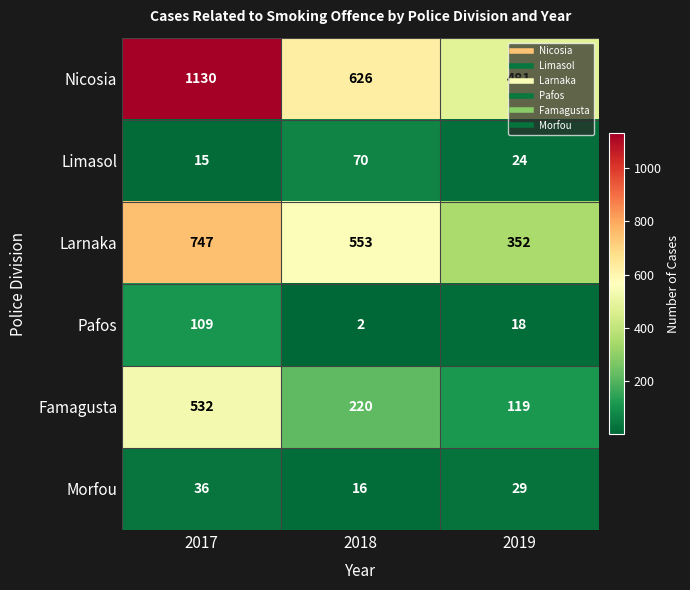

The Famagusta series shows 861 at 2017. True or false?

False